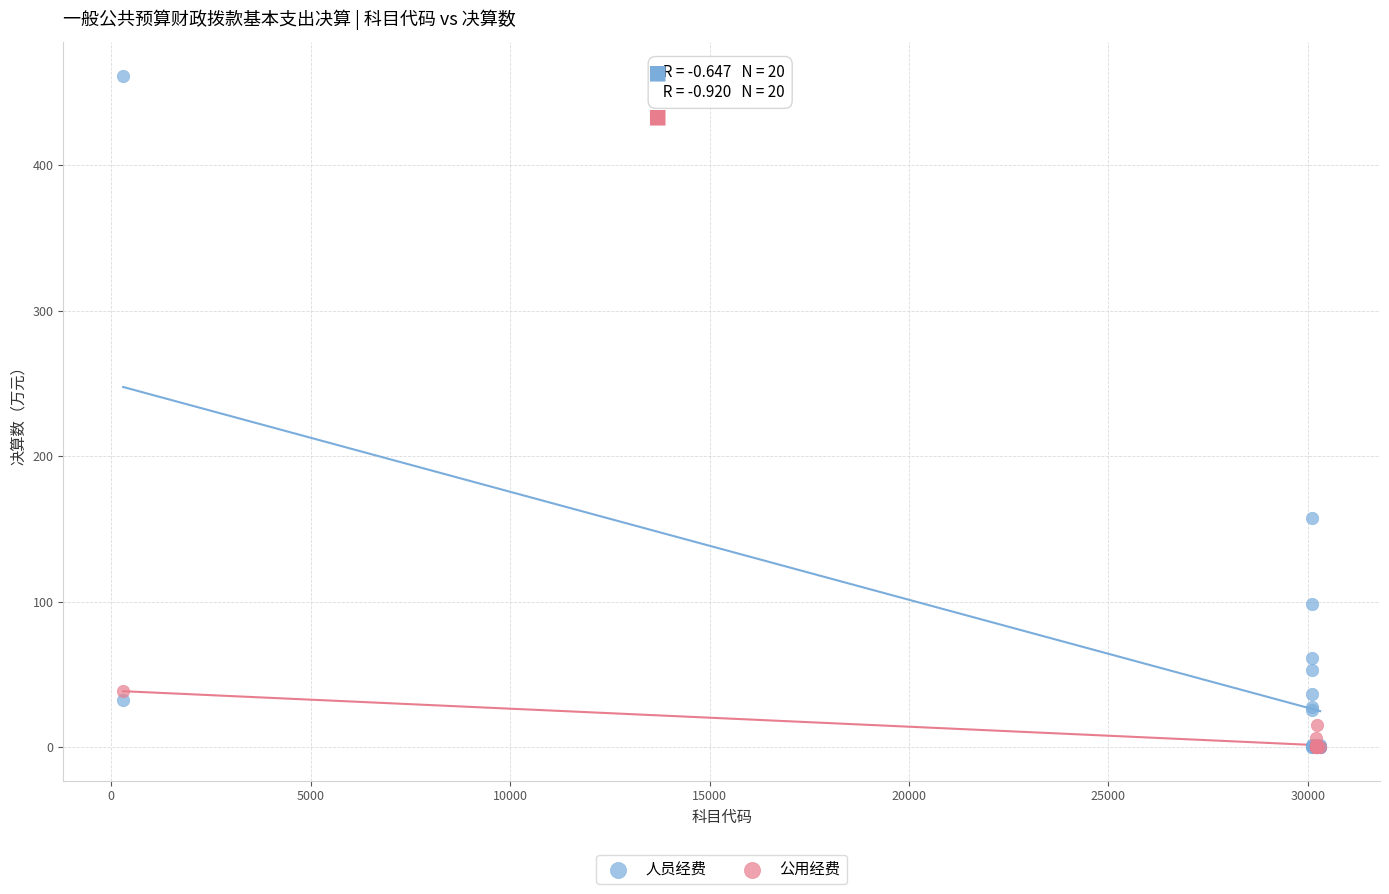

Which series reaches the maximum Y coordinate?

人员经费